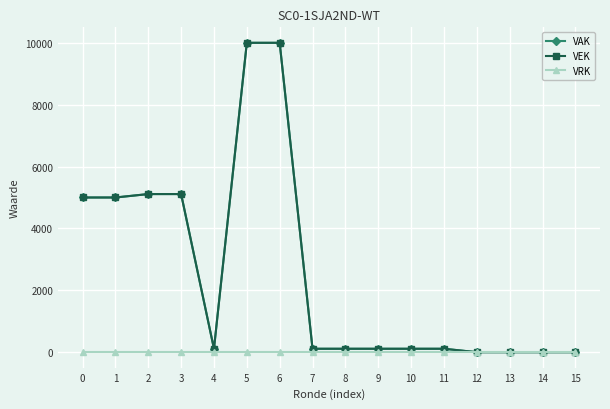

Which series has the widest spread of values?

VAK